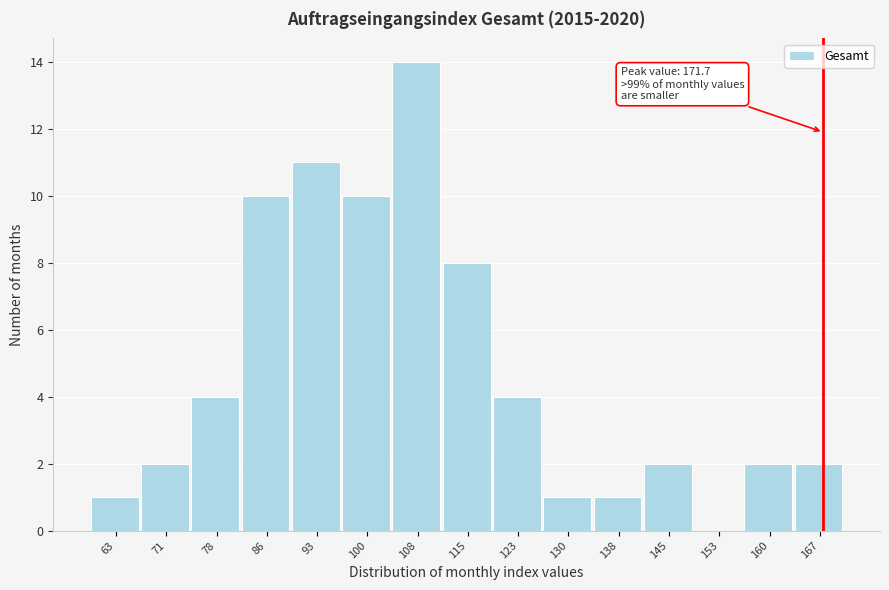

Reading left to right, list all the values displayed in this chart.

63=1	71=2	78=4	86=10	93=11	100=10	108=14	115=8	123=4	130=1	138=1	145=2	153=0	160=2	167=2